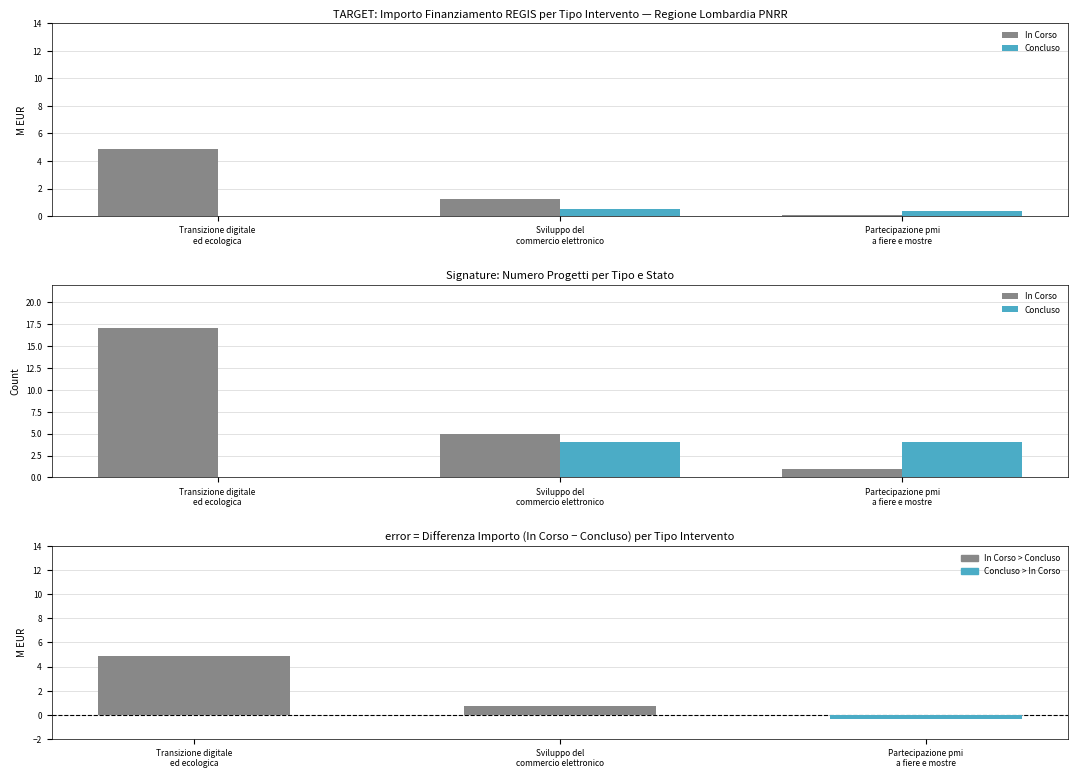

What position from the left is Partecipazione pmi
a fiere e mostre?

3